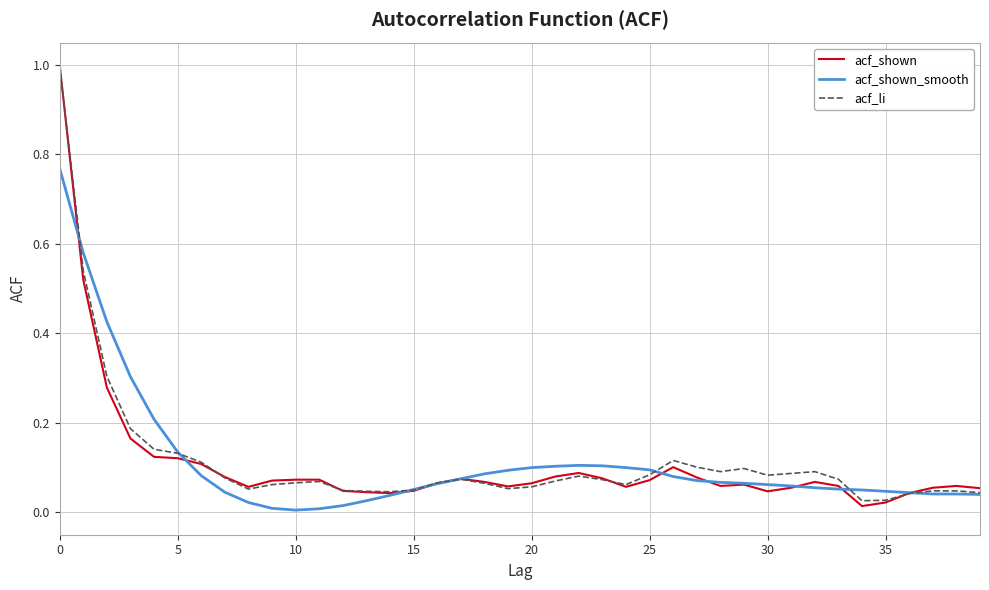

What is the maximum value for acf_li?

1.0